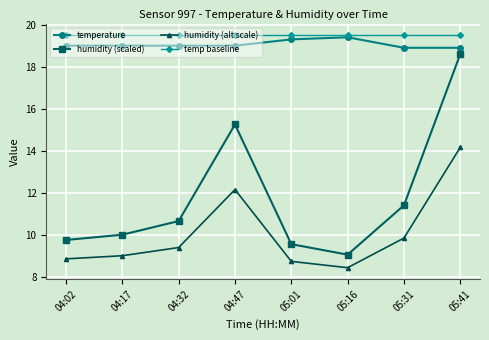

True or false: temp baseline has a value of 19.5 at 05:01.

True